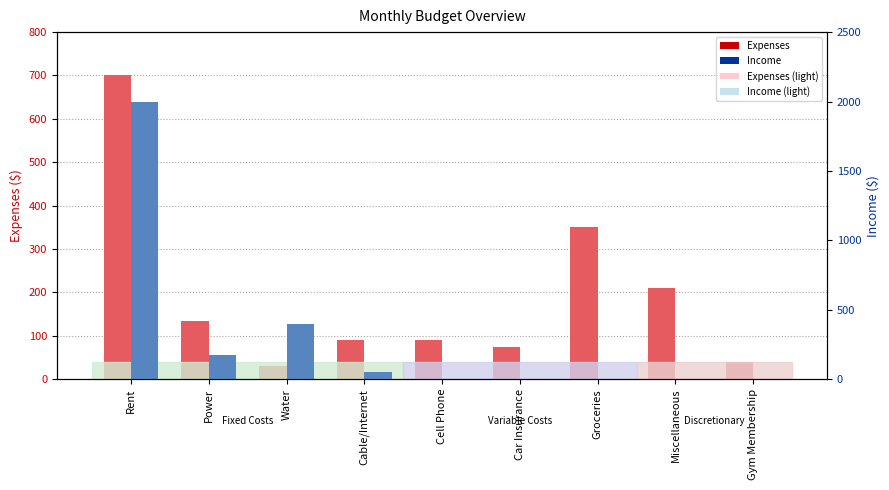

At which label does Expenses reach its peak?

Rent